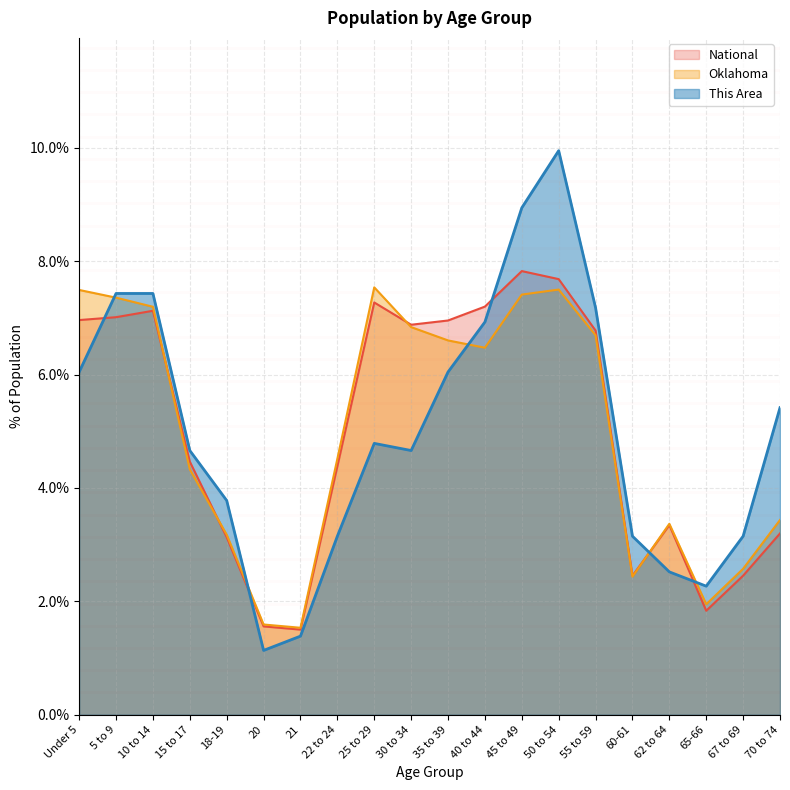

Where is This Area nearest to the value 5?

25 to 29